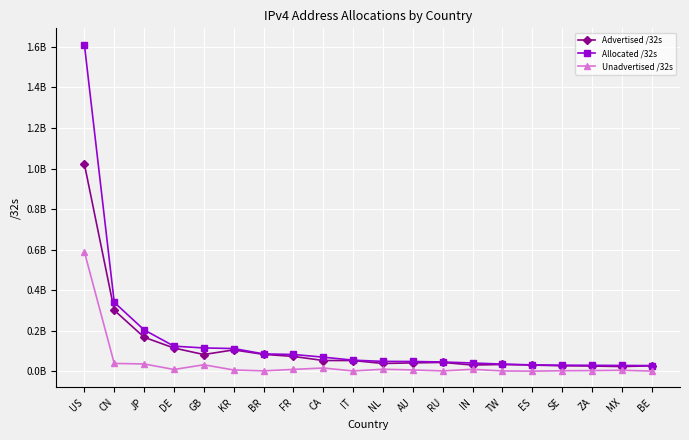

What are all the series names shown in the legend?

Advertised /32s, Allocated /32s, Unadvertised /32s